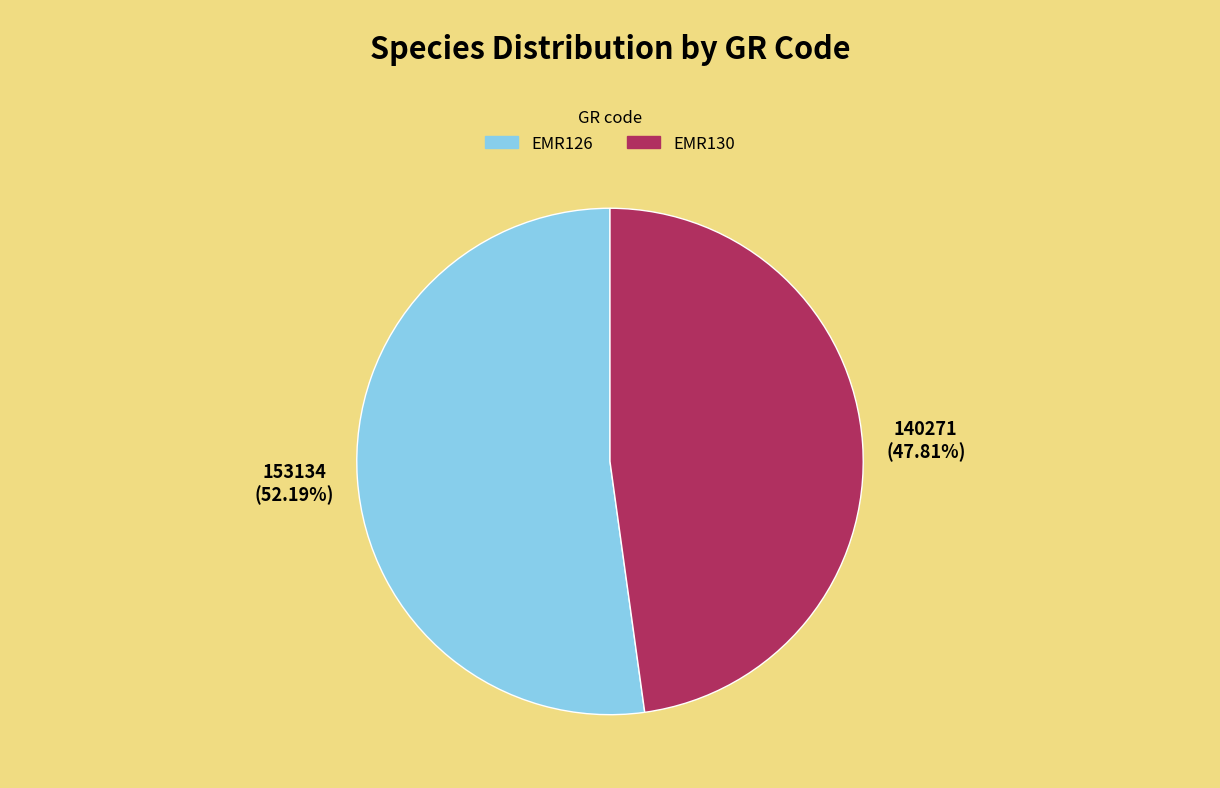

Is it true that EMR126 is 52% of the pie?

True